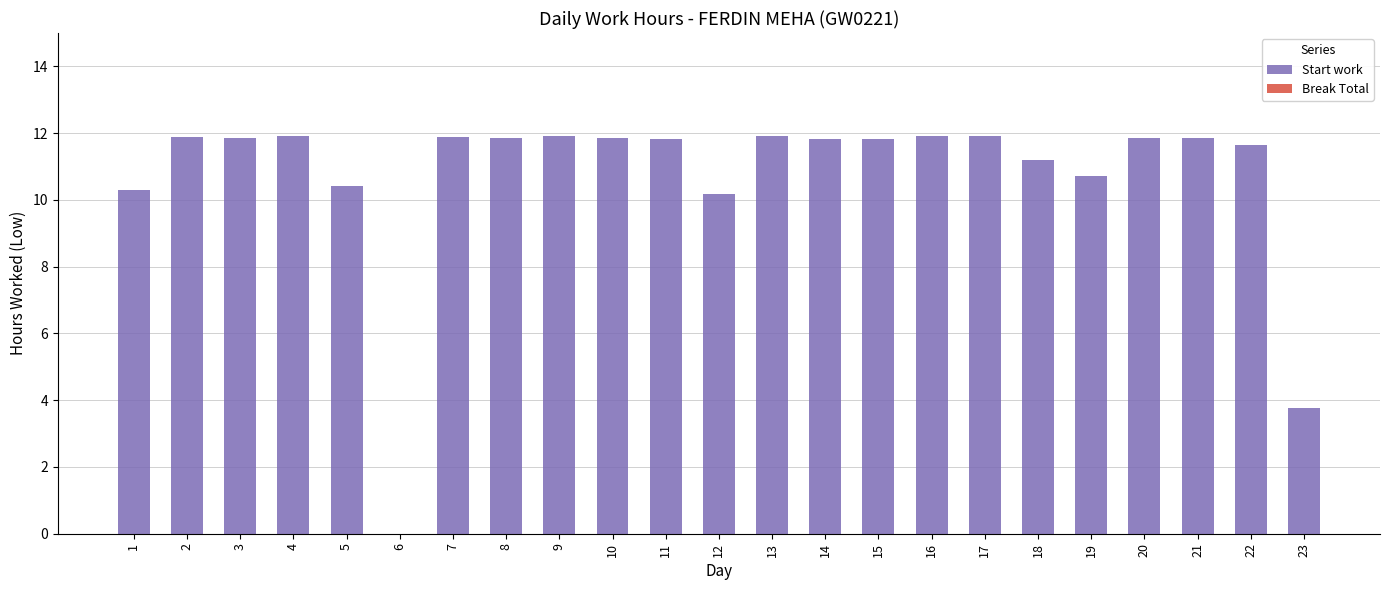

Where is the data nearest to the value 5?

23